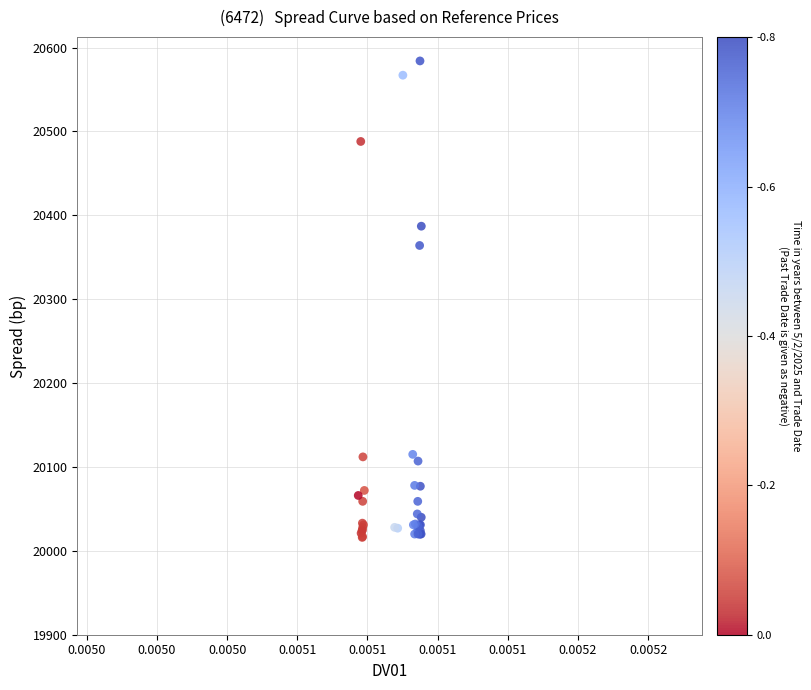

What Y value in the scatter plot is closest to 20300?

20364